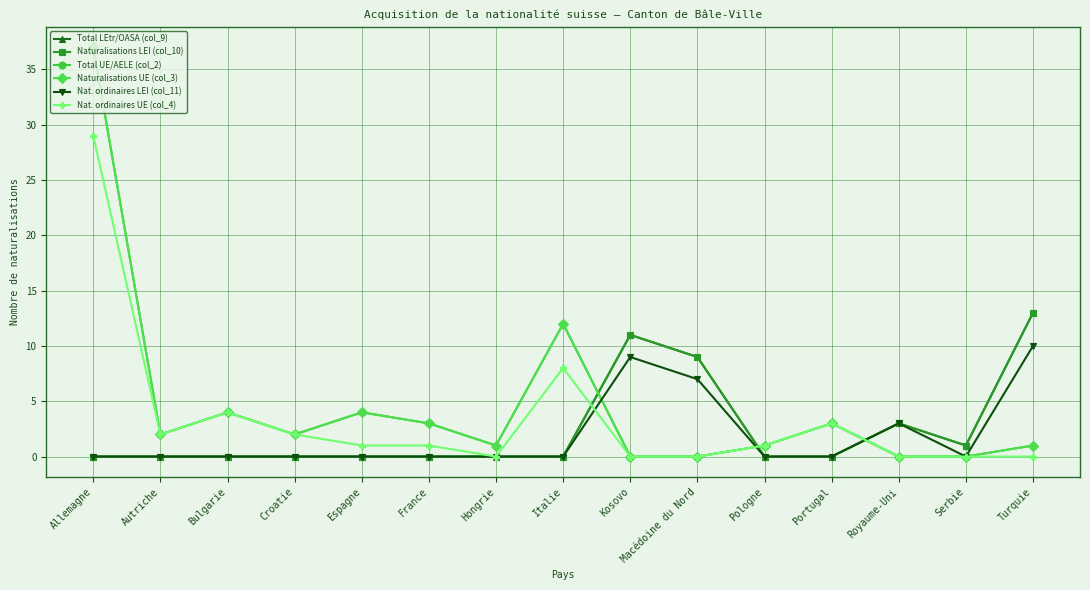

Rank the series at Portugal from lowest to highest value.

Total LEtr/OASA (col_9), Naturalisations LEI (col_10), Nat. ordinaires LEI (col_11), Total UE/AELE (col_2), Naturalisations UE (col_3), Nat. ordinaires UE (col_4)